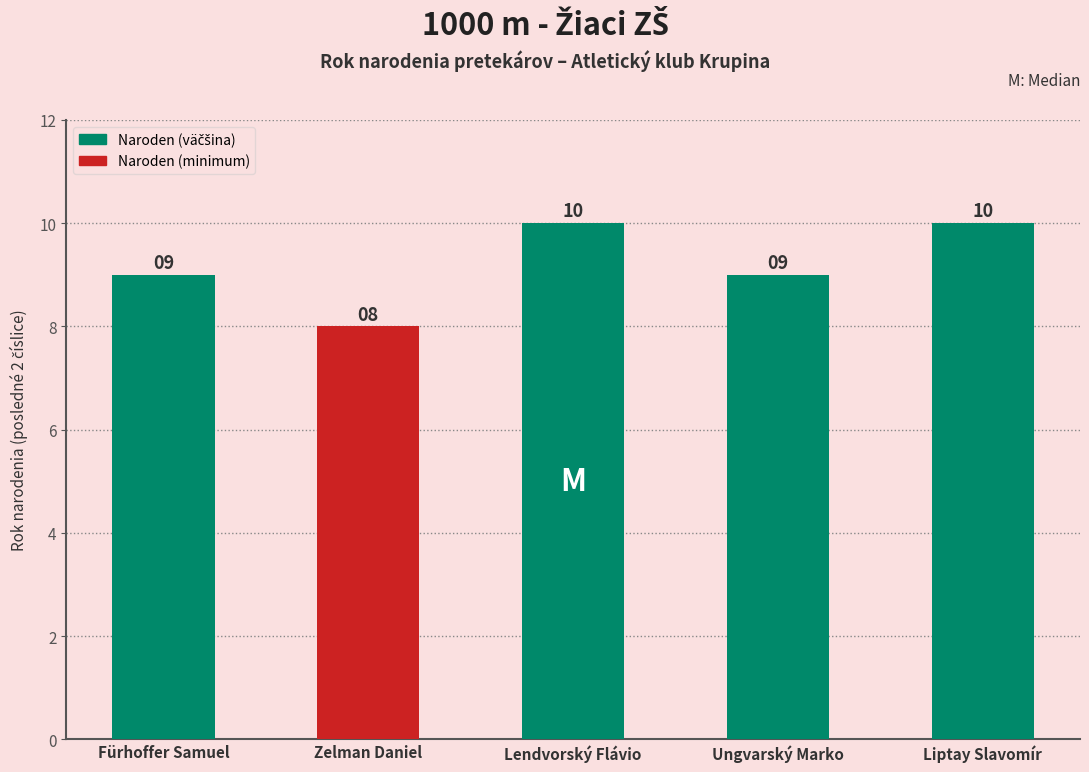

What is the average value?

9